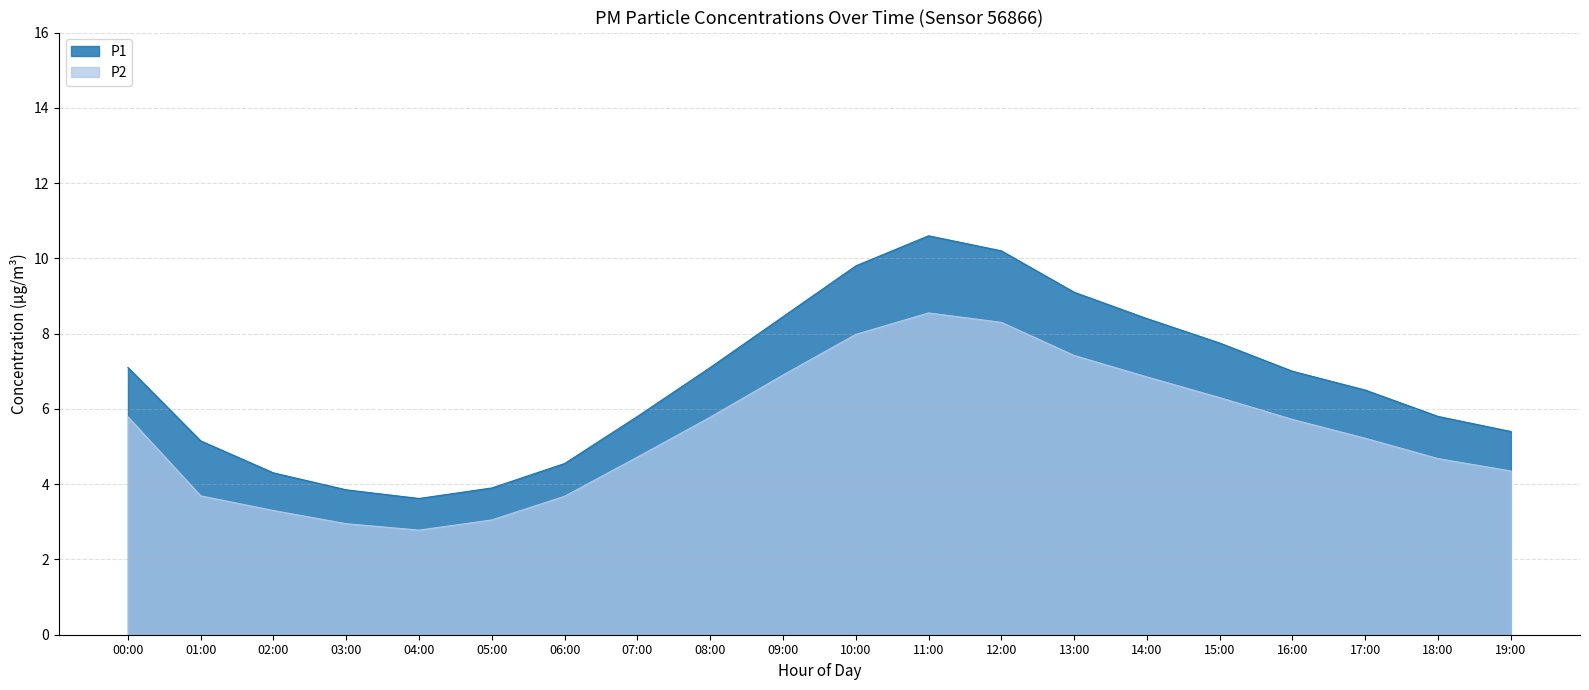

At which label is P2 closest to 7?

16:00